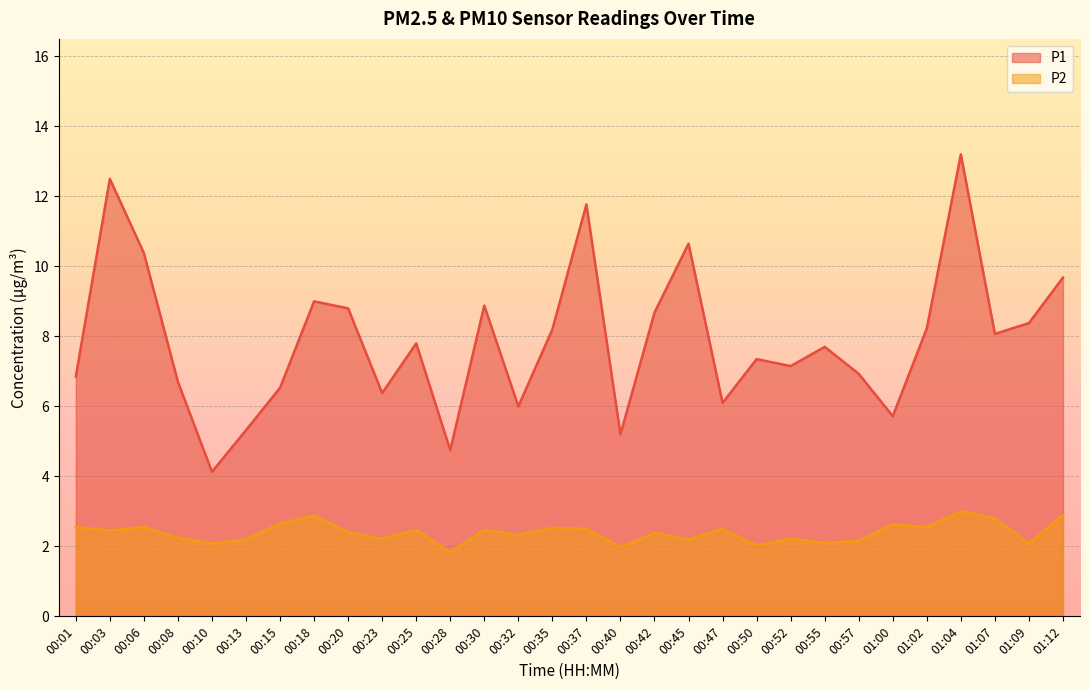

True or false: P1 and P2 cross at least once.

False